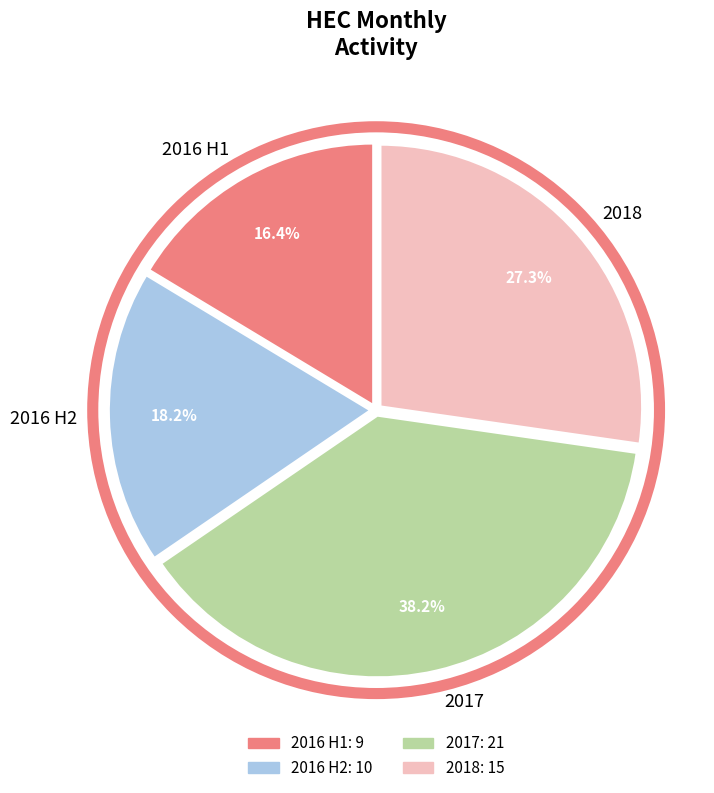

Which slice is the smallest?

2016 H1